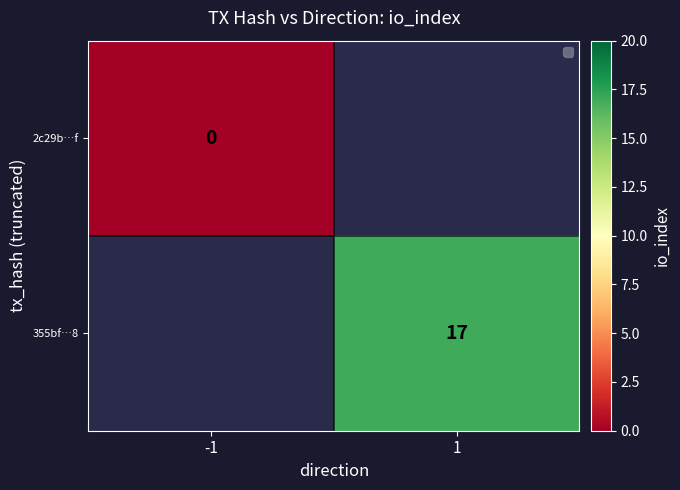

How many series are shown in this chart?

2